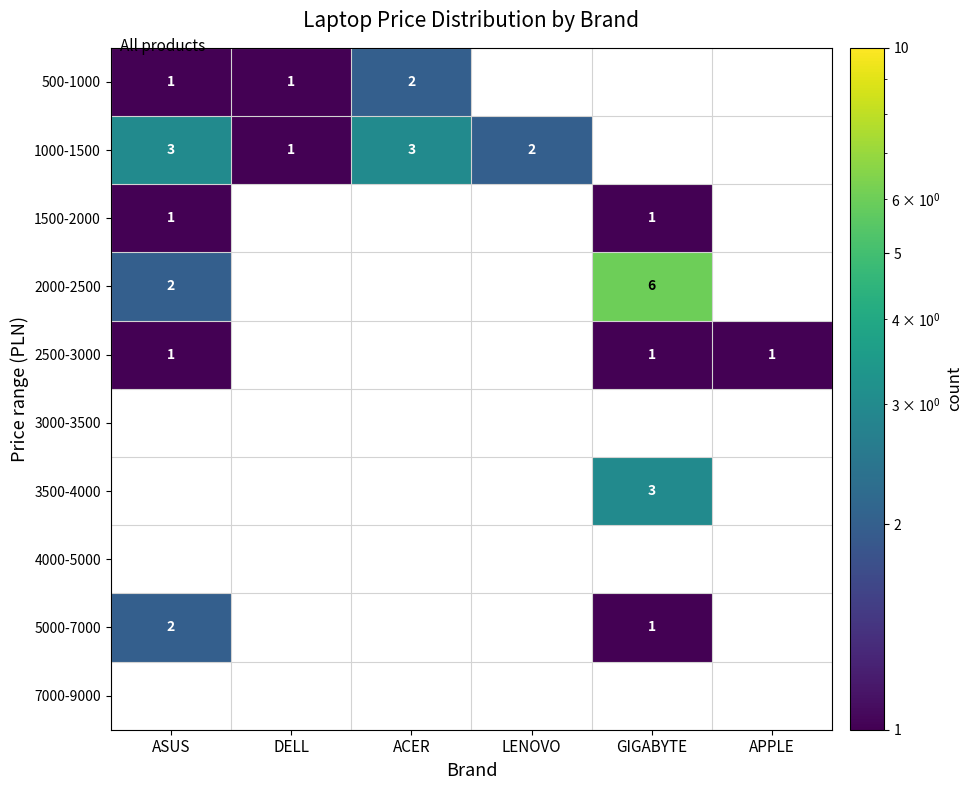

Between ACER and GIGABYTE, which is larger?

GIGABYTE